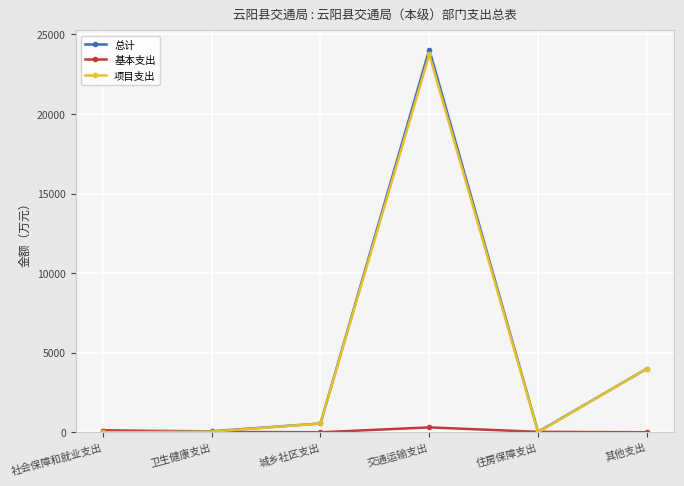

At which label does 项目支出 first exceed 552?

城乡社区支出